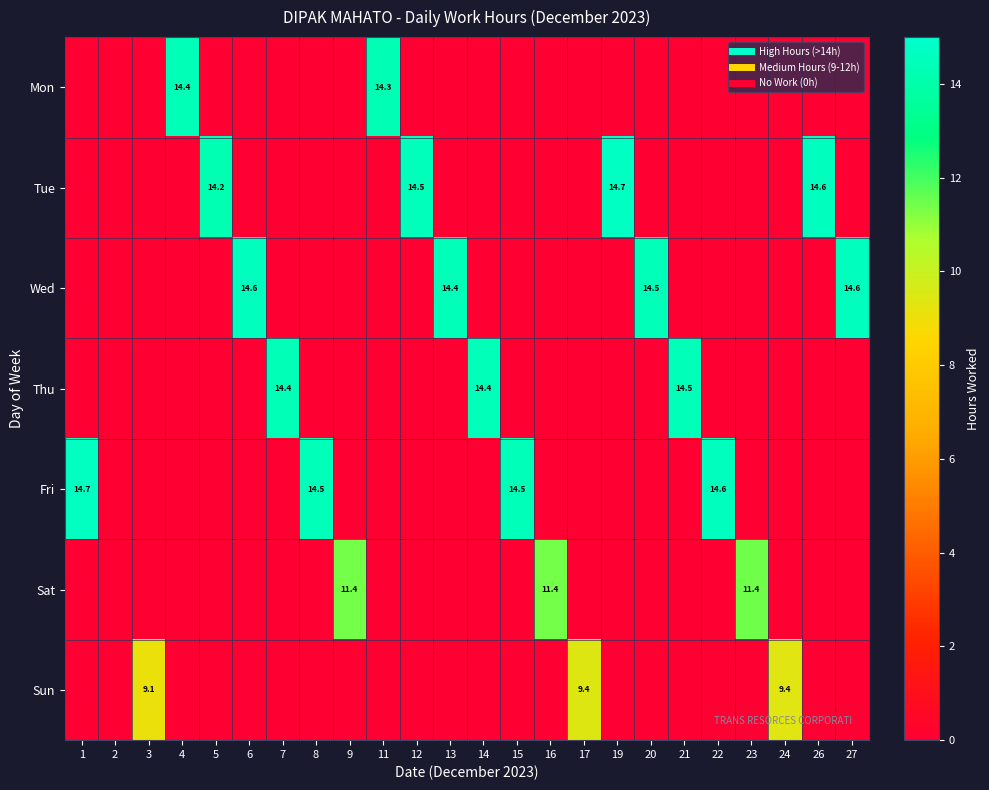

Rank the series by their maximum value, from lowest to highest.

Sun, Sat, Mon, Thu, Wed, Fri, Tue